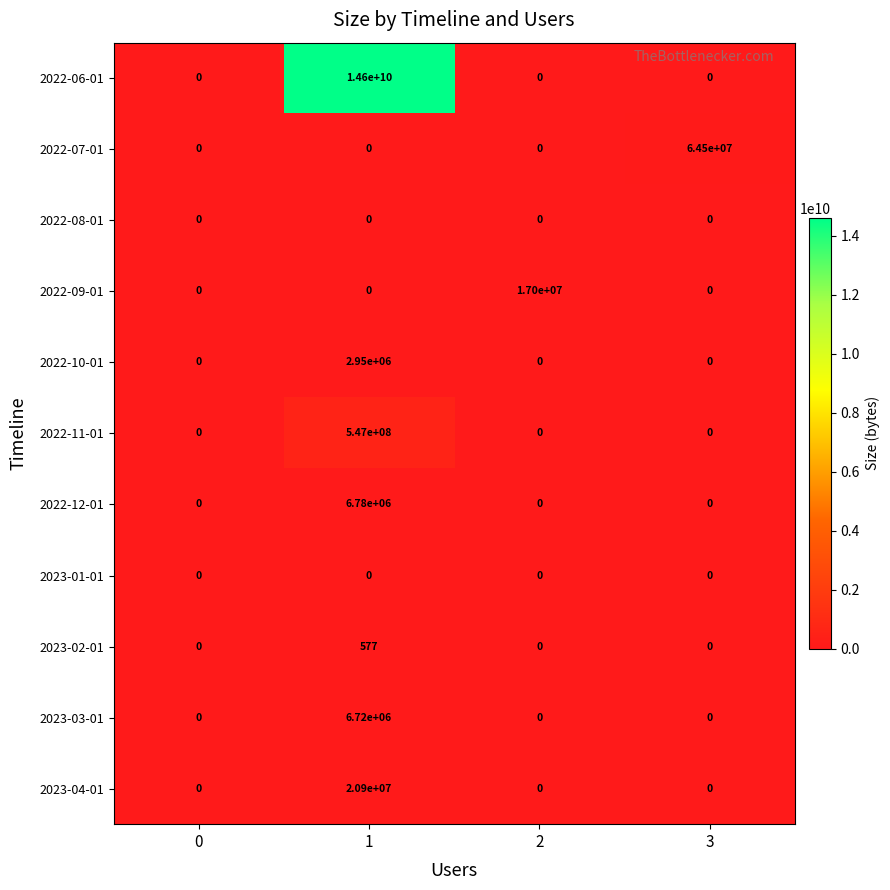

What is the sum of all 2022-11-01 values?

547000000